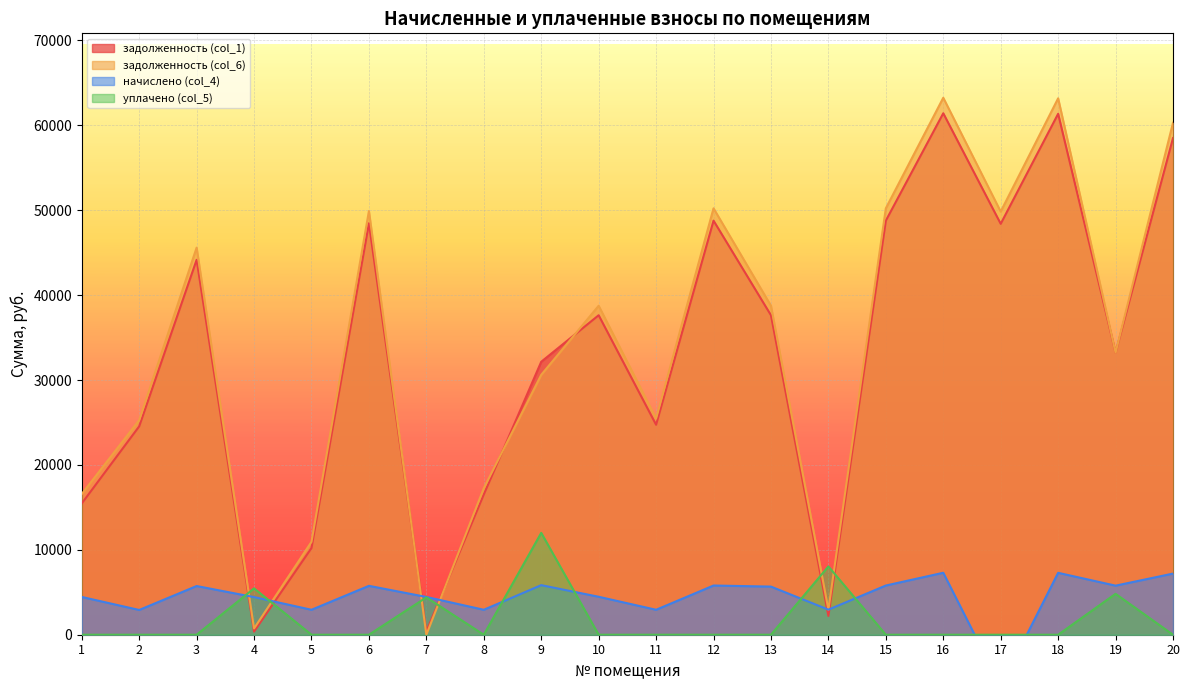

How many values in the начислено (col_4) series are below 5669?

10